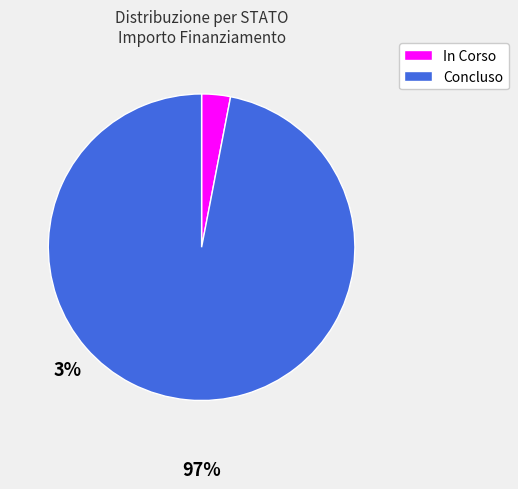

What is the smallest slice in the pie chart?

In Corso